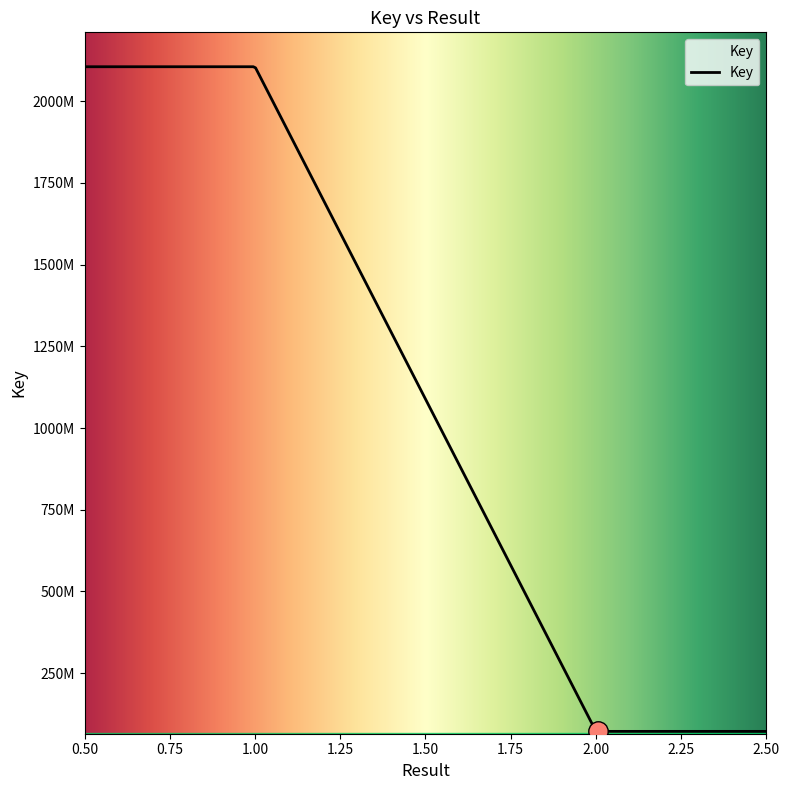

Does the chart display data point markers on the line(s)?

No